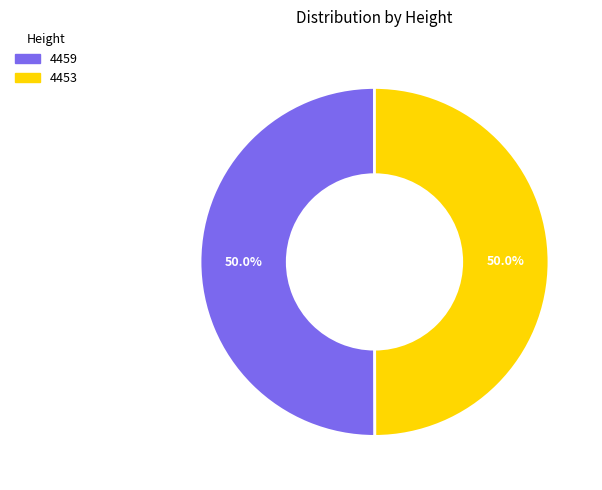

The 4453 slice represents 50% of the pie. True or false?

True